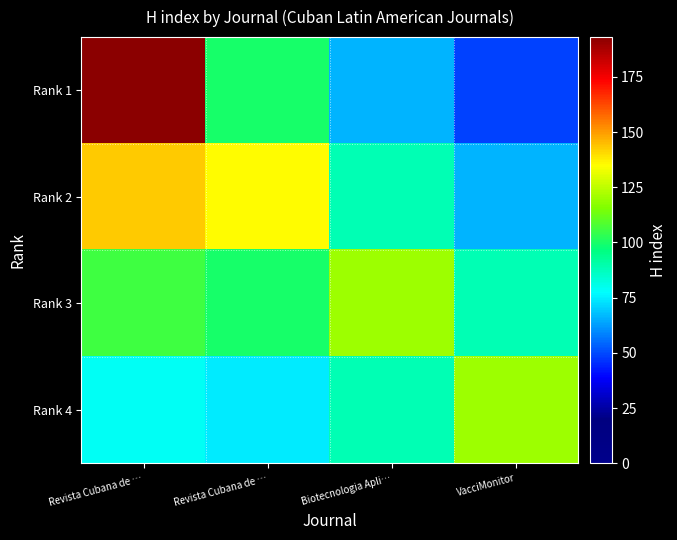

Which category has the highest value across all series?

Revista Cubana de …